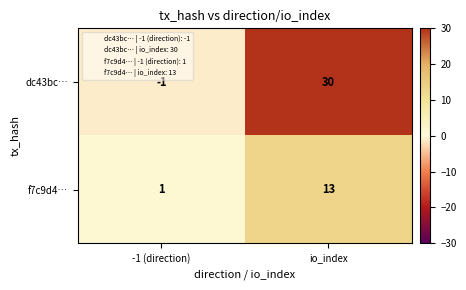

At which category does the chart reach its peak across all series?

io_index